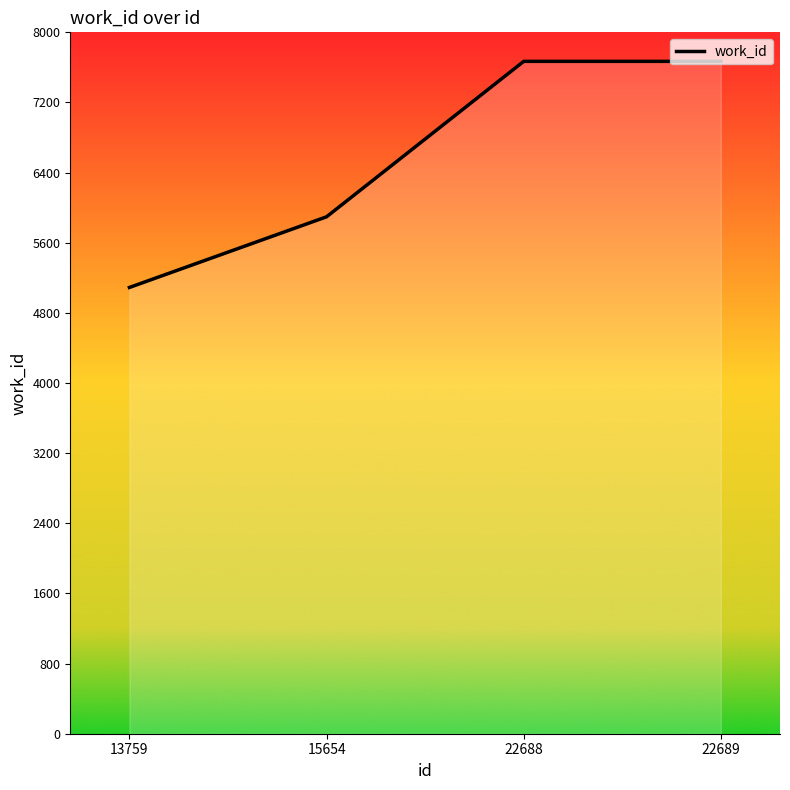

What is the sum of all values?

26324